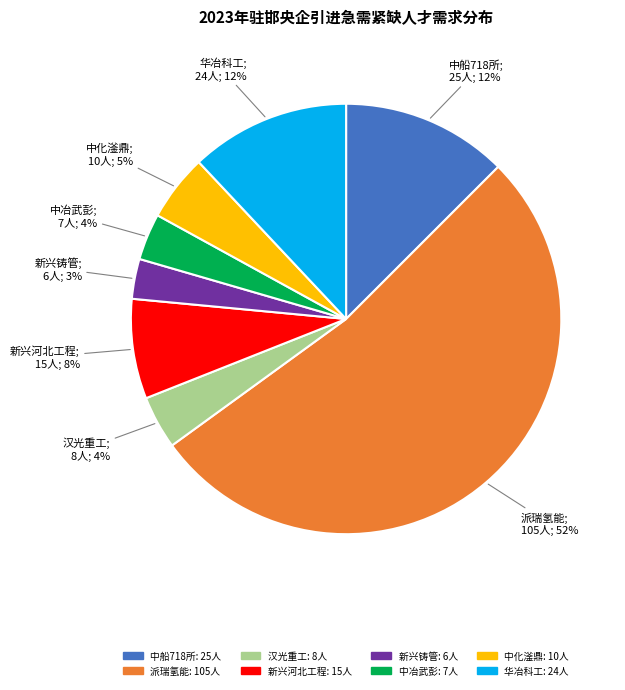

Is there any slice that represents more than half of the pie?

Yes